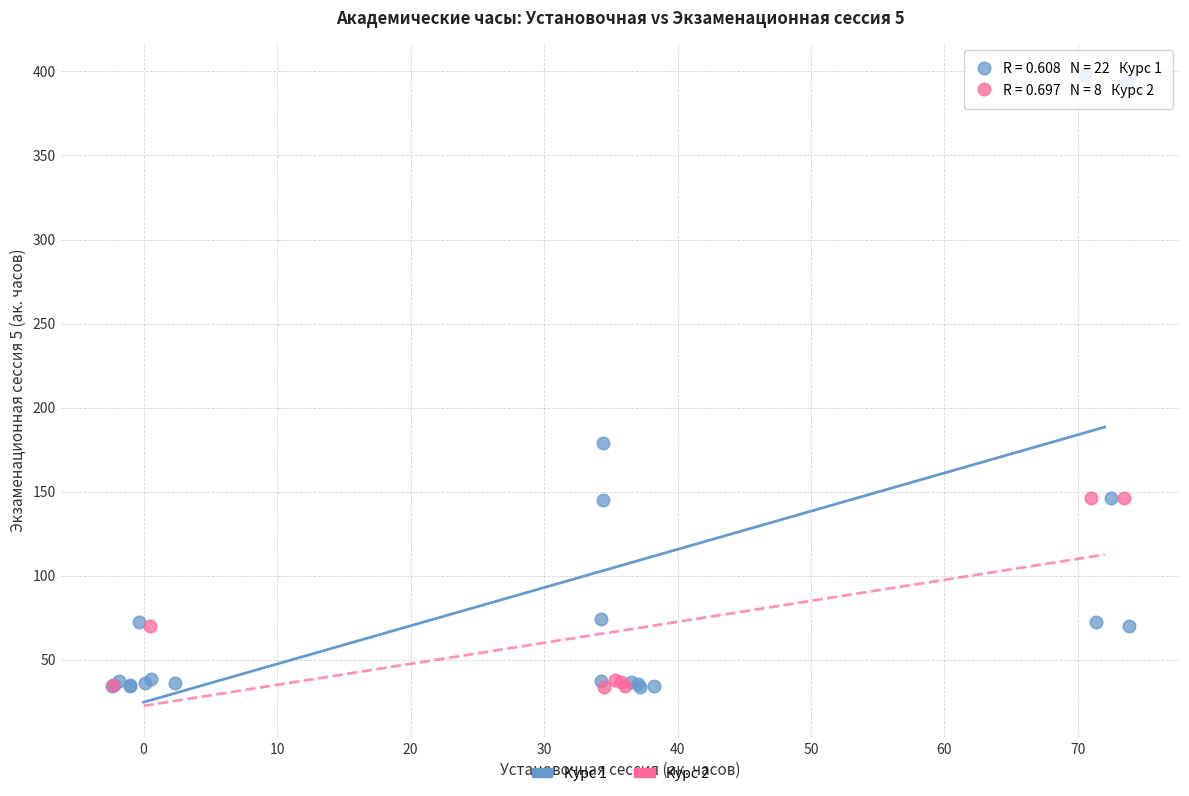

Which series has the widest spread of Y values?

Курс 1